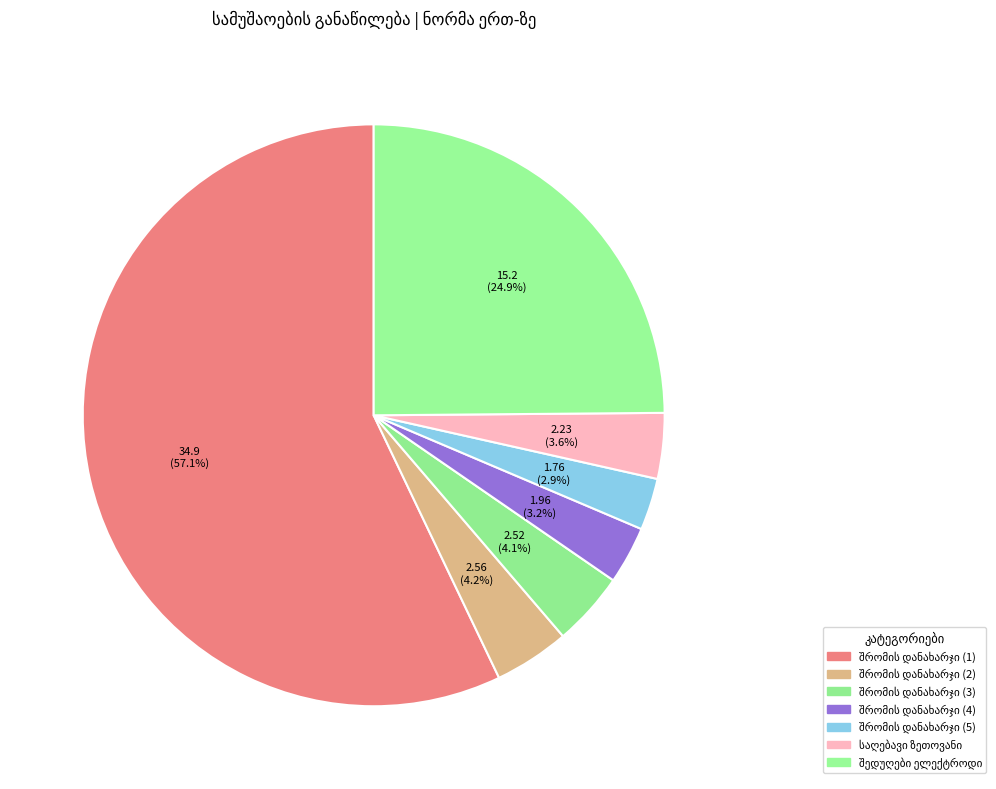

How many segments does this pie chart have?

7